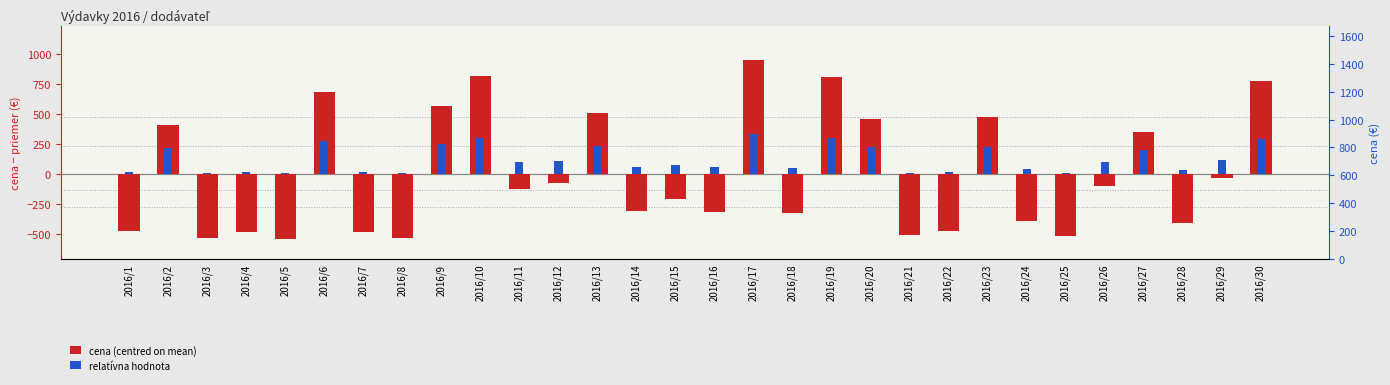

How many groups of bars are there?

30